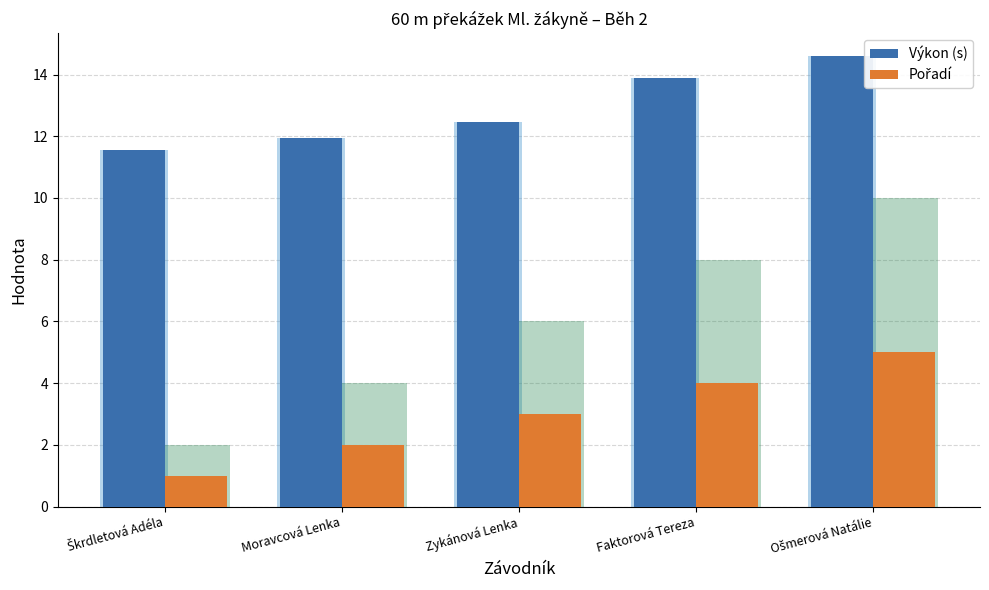

Which series has the largest total across all categories?

Výkon (s)